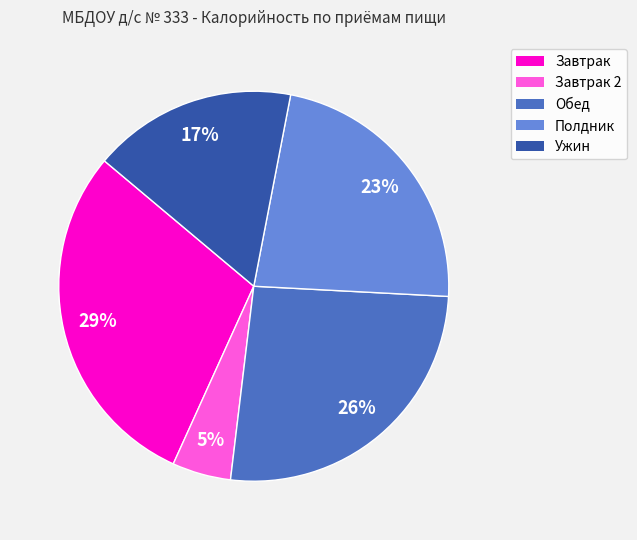

Is there a majority slice in this chart?

No